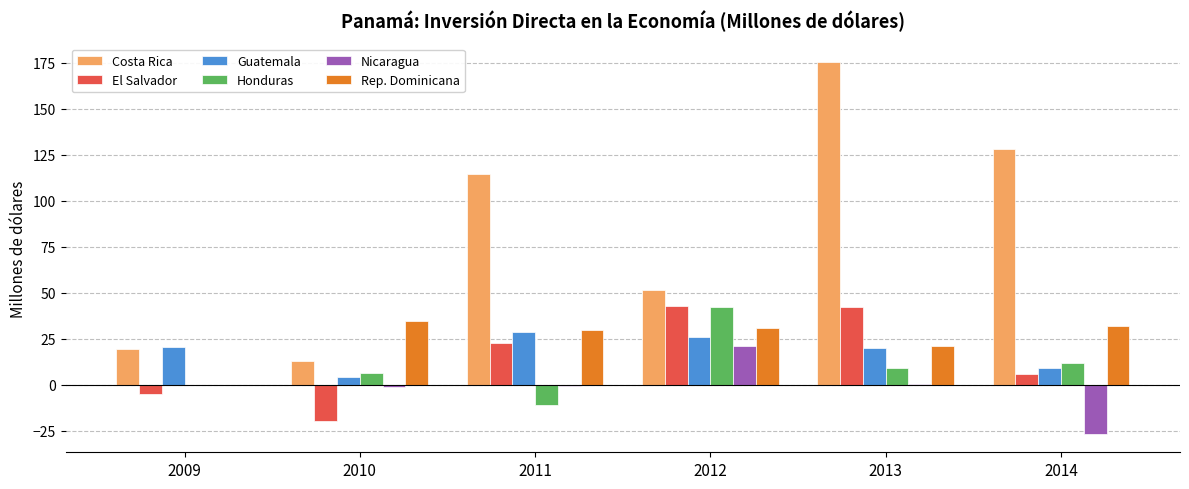

At which category is the sum across all series the highest?

2013